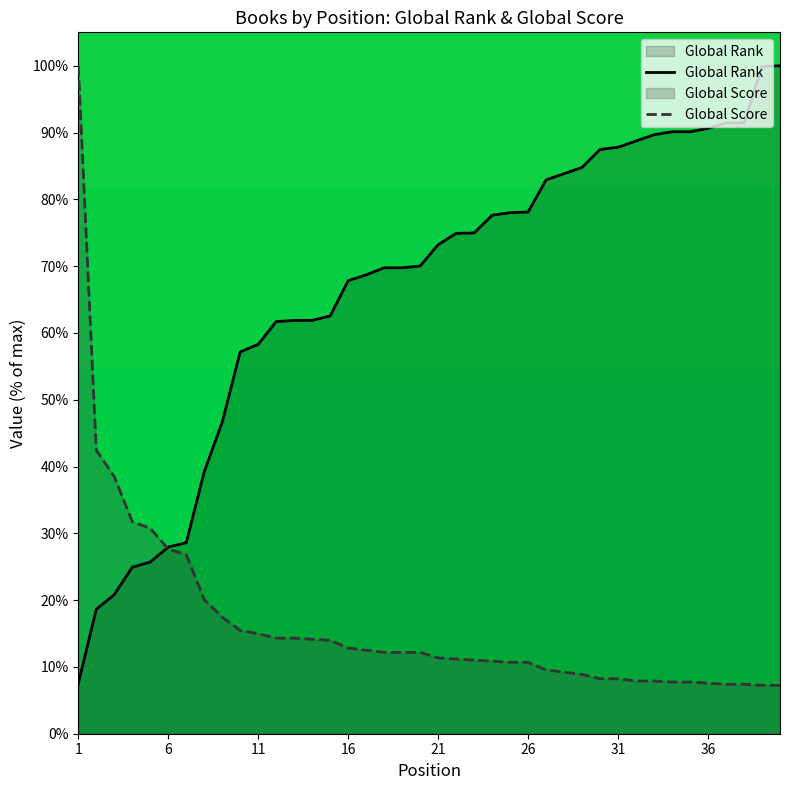

List the series in order of their overall mean, highest first.

Global Rank, Global Score